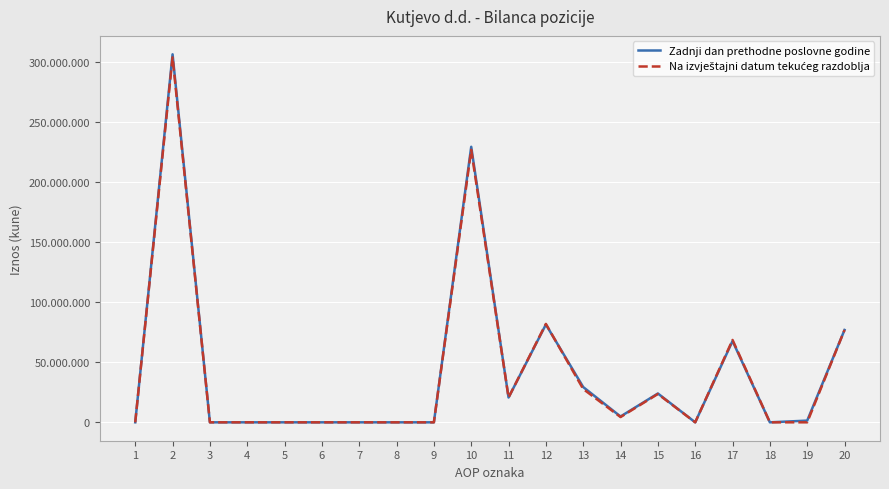

Where is the first local minimum for Zadnji dan prethodne poslovne godine?

11